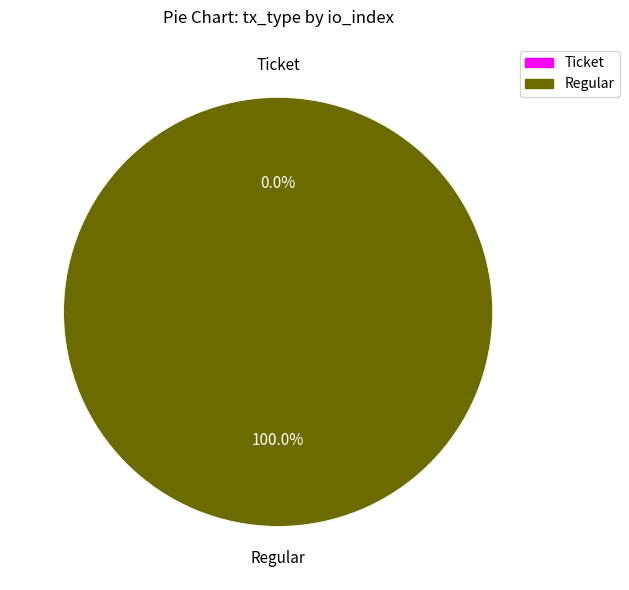

Which slice is the smallest?

Ticket (io_index=0)